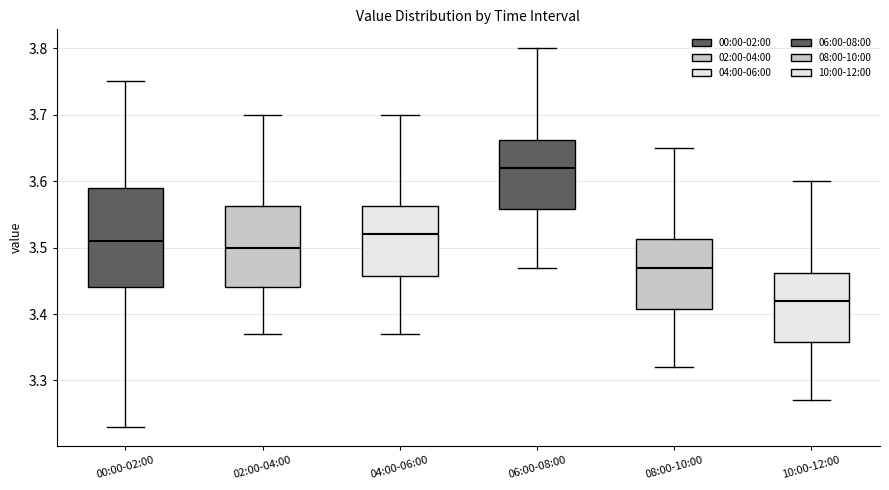

Reading left to right, transcribe this box plot: for each box, give where its median line is, the range the box spans, and where its two whiskers end, as read against the y-axis. The values are not printed on the chart, so give them approximately, as read against the axis.

00:00-02:00: median 3.51, box 3.44 to 3.59, whiskers 3.23 to 3.75
02:00-04:00: median 3.50, box 3.44 to 3.56, whiskers 3.37 to 3.70
04:00-06:00: median 3.52, box 3.46 to 3.56, whiskers 3.37 to 3.70
06:00-08:00: median 3.62, box 3.56 to 3.66, whiskers 3.47 to 3.80
08:00-10:00: median 3.47, box 3.41 to 3.51, whiskers 3.32 to 3.65
10:00-12:00: median 3.42, box 3.36 to 3.46, whiskers 3.27 to 3.60